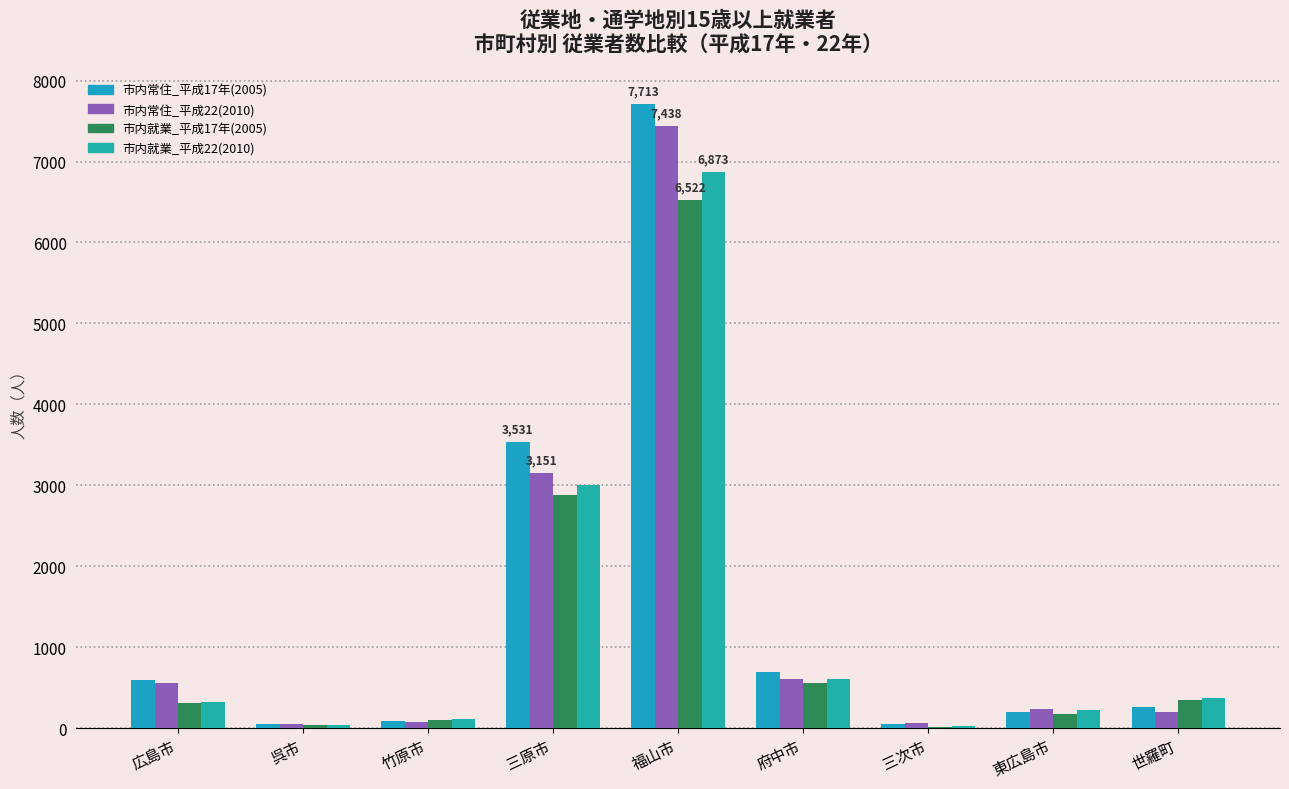

Where is 市内就業_平成22(2010) nearest to the value 3449?

三原市